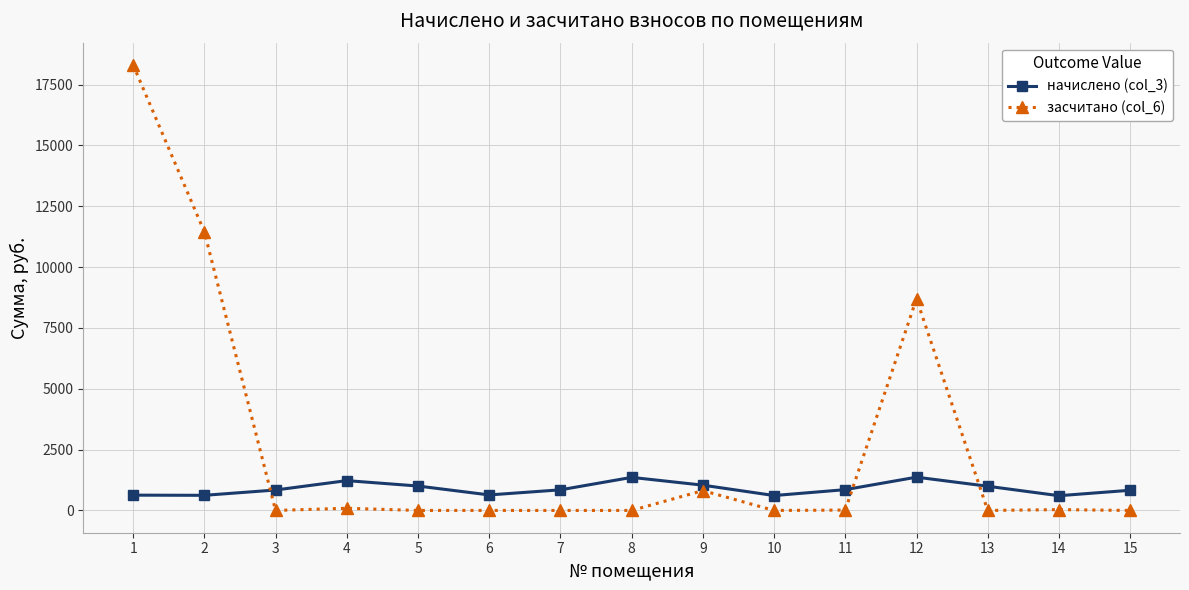

What are all the series names shown in the legend?

начислено (col_3), засчитано (col_6)